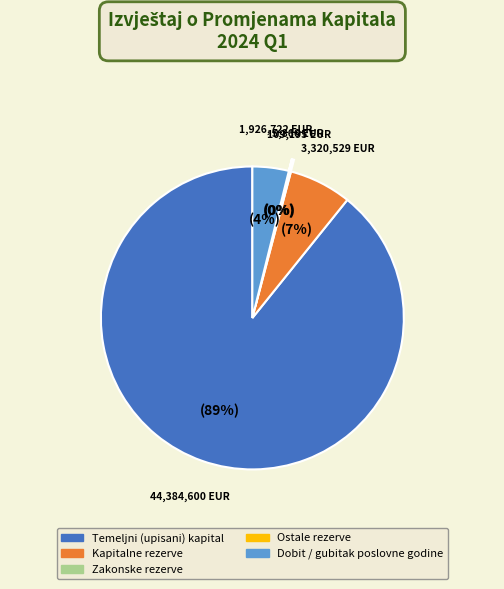

To the nearest percent, what is the difference between the Temeljni (upisani) kapital and Dobit / gubitak poslovne godine slice percentages?

85%